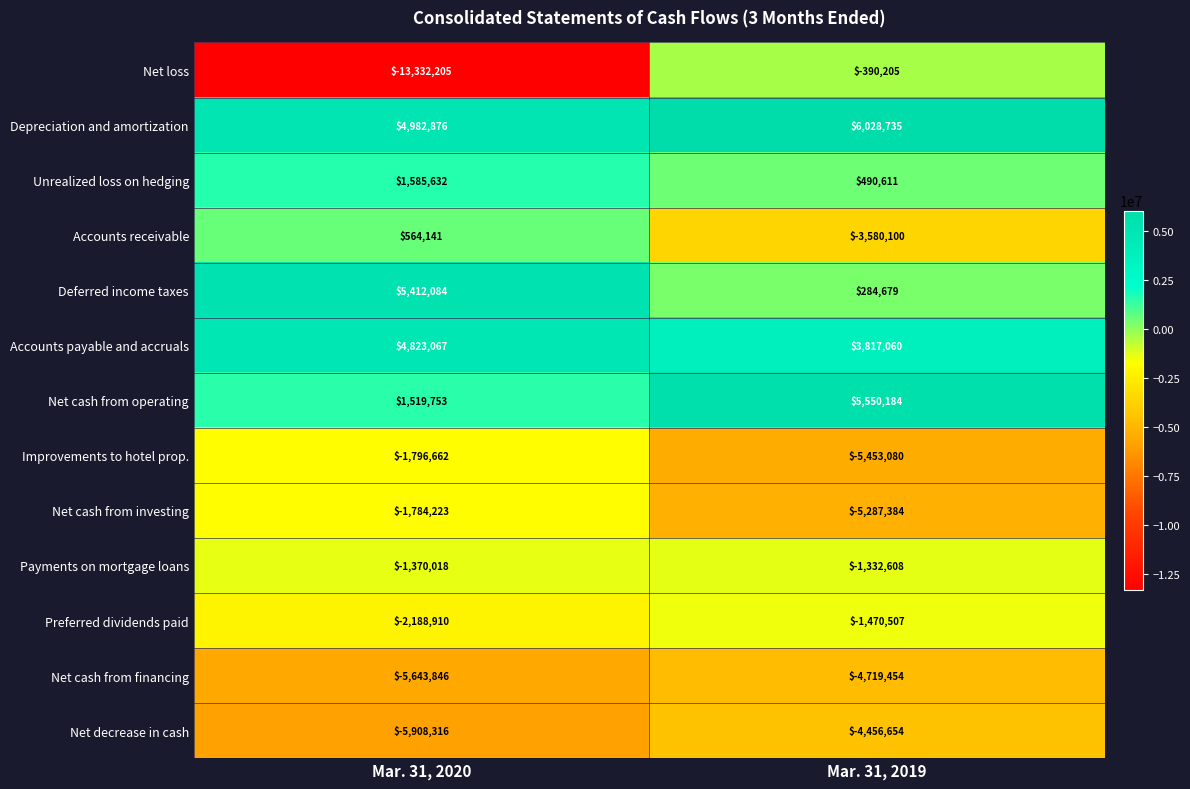

Rank the series by their maximum value, from lowest to highest.

Net cash from financing, Net decrease in cash, Improvements to hotel prop., Net cash from investing, Preferred dividends paid, Payments on mortgage loans, Net loss, Accounts receivable, Unrealized loss on hedging, Accounts payable and accruals, Deferred income taxes, Net cash from operating, Depreciation and amortization